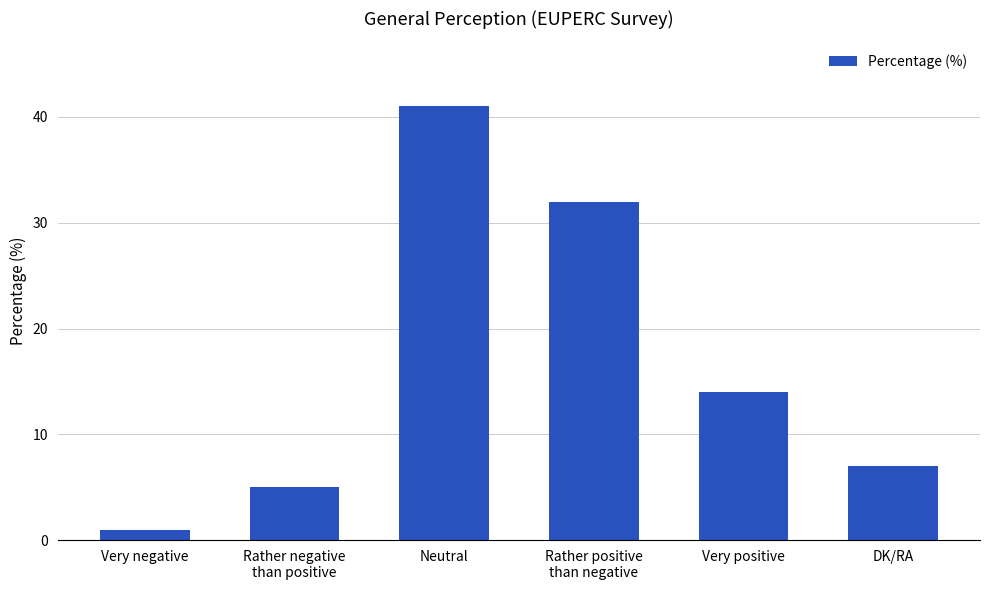

True or false: the data shows 17 at Neutral.

False